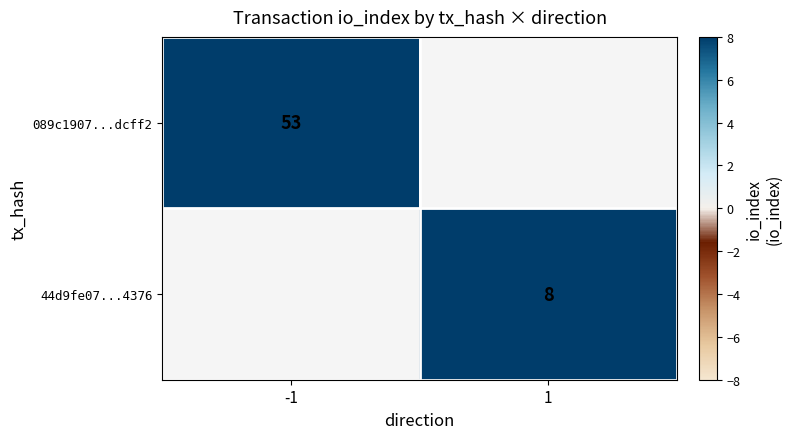

What is the minimum value shown in the chart?

8.0